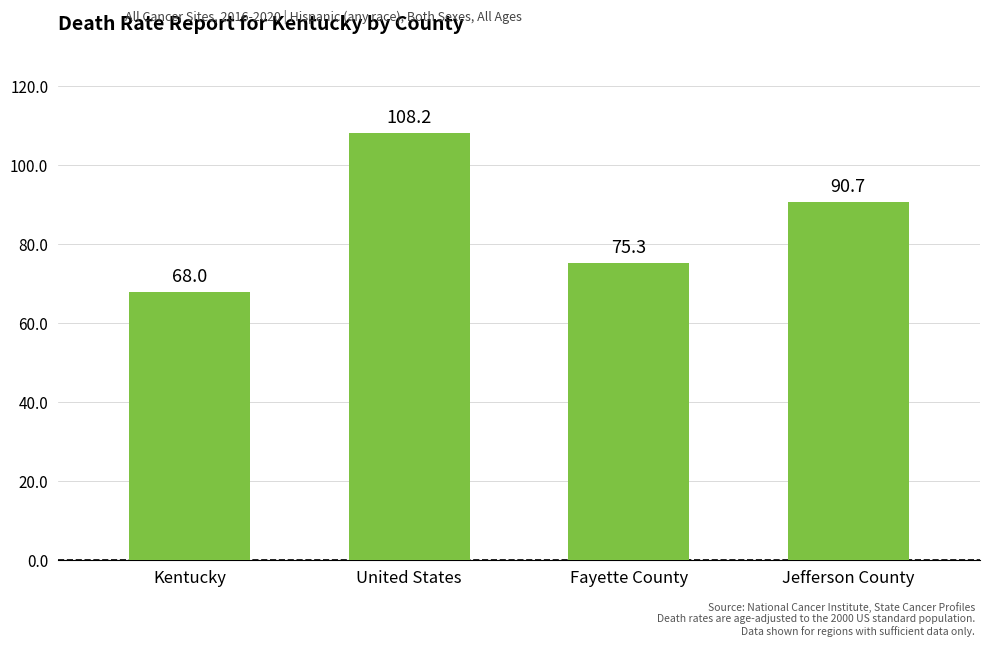

How many values are below 90?

2